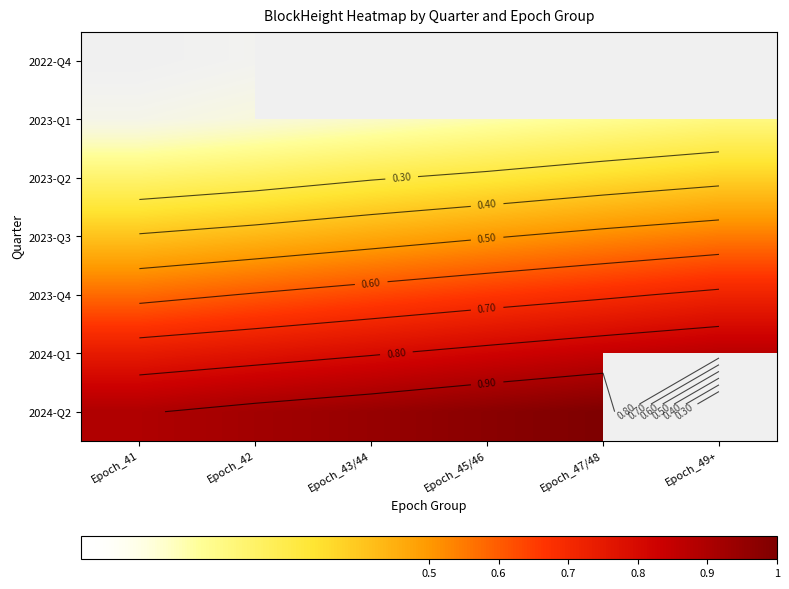

Is it true that 2023-Q4 equals 0.4 at Epoch_42?

False